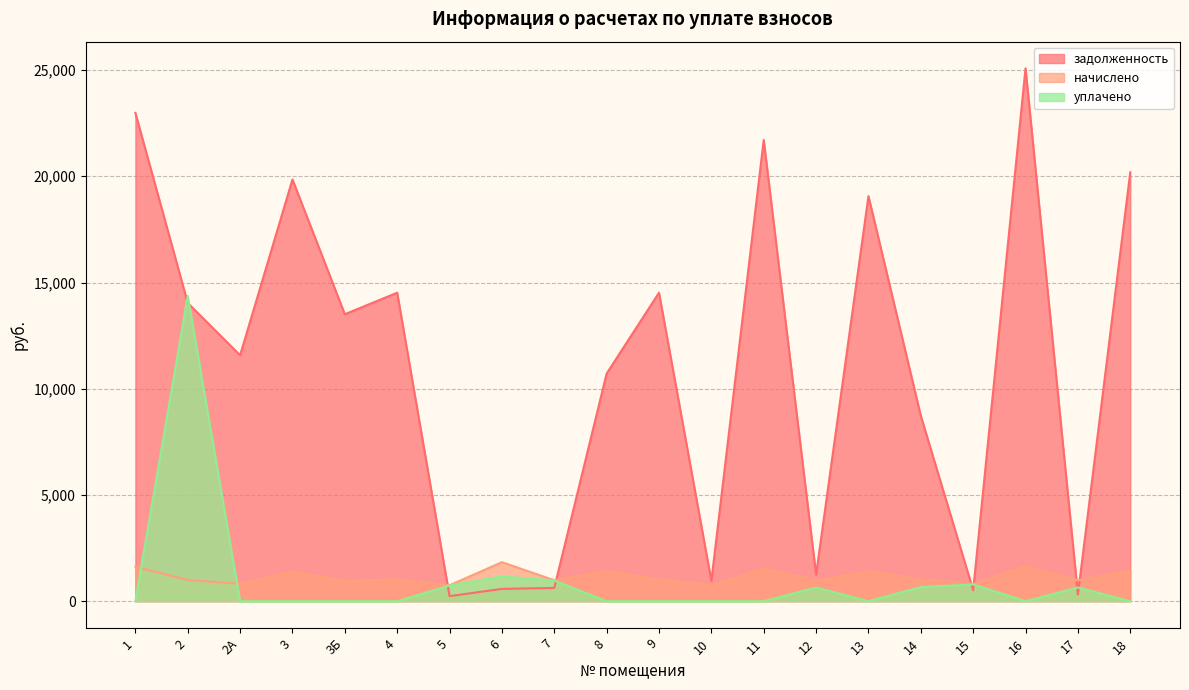

At which category does начислено reach its first local valley?

2А